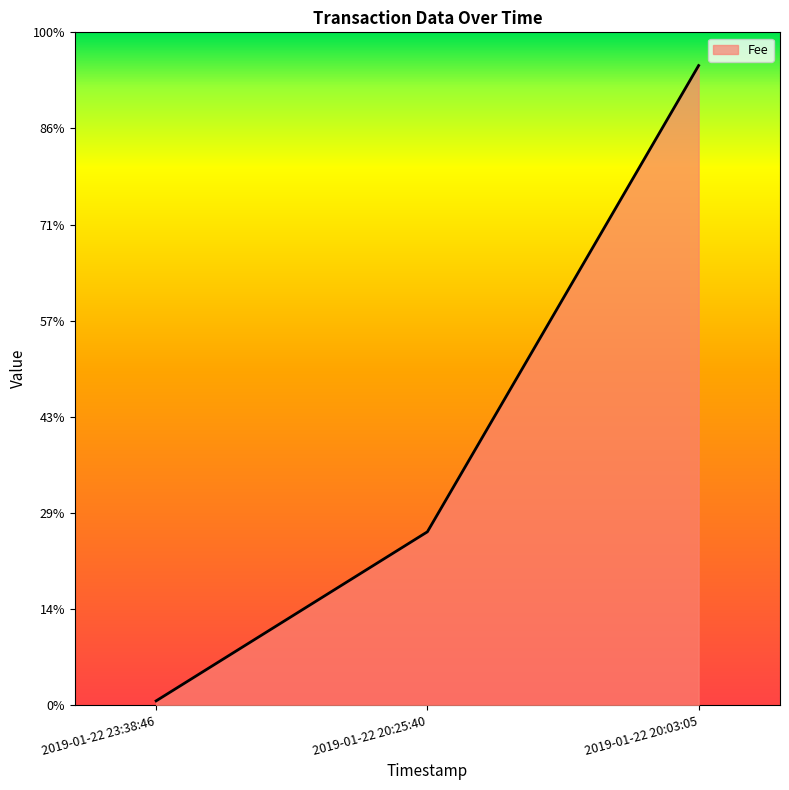

What is the average value?

4.3